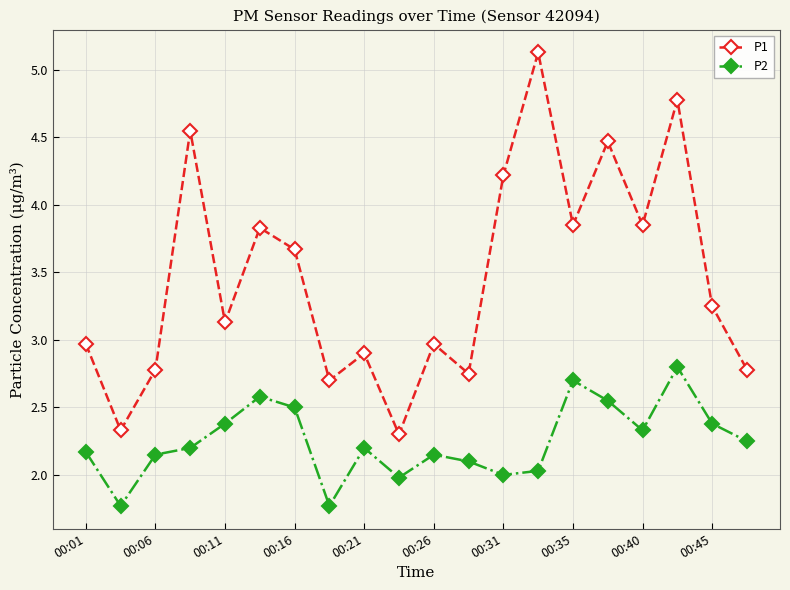

What is the difference between the maximum and minimum values in the P2 series?

1.0